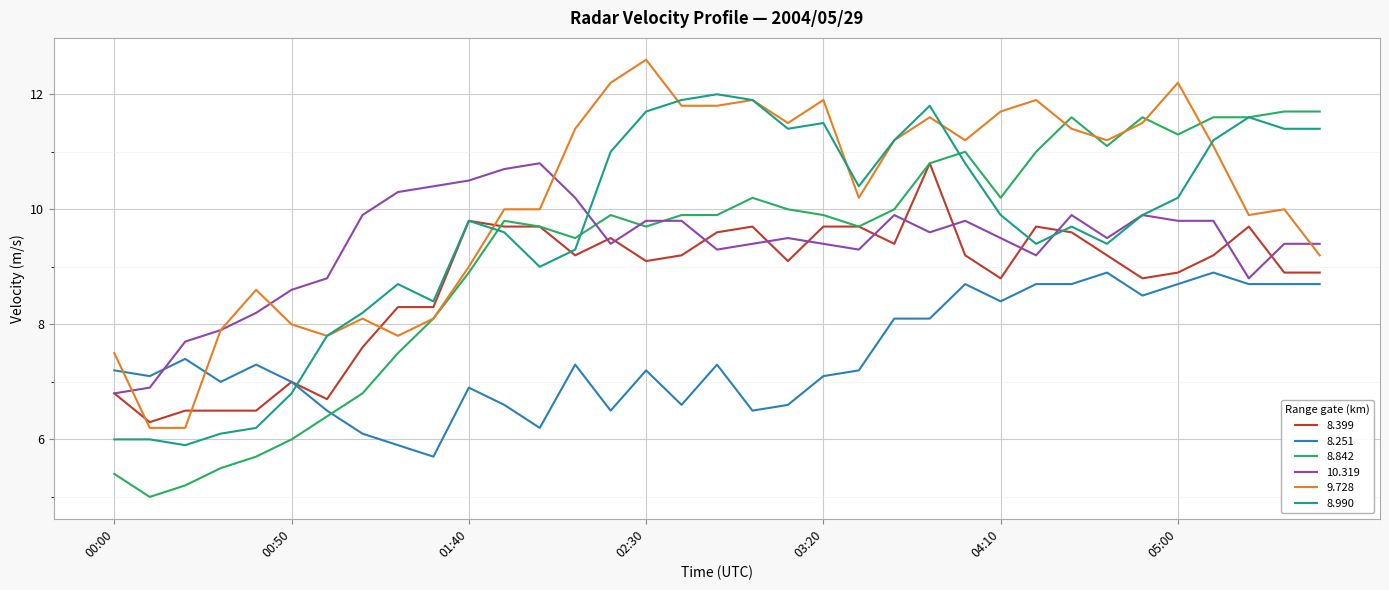

How many series are shown in this chart?

6